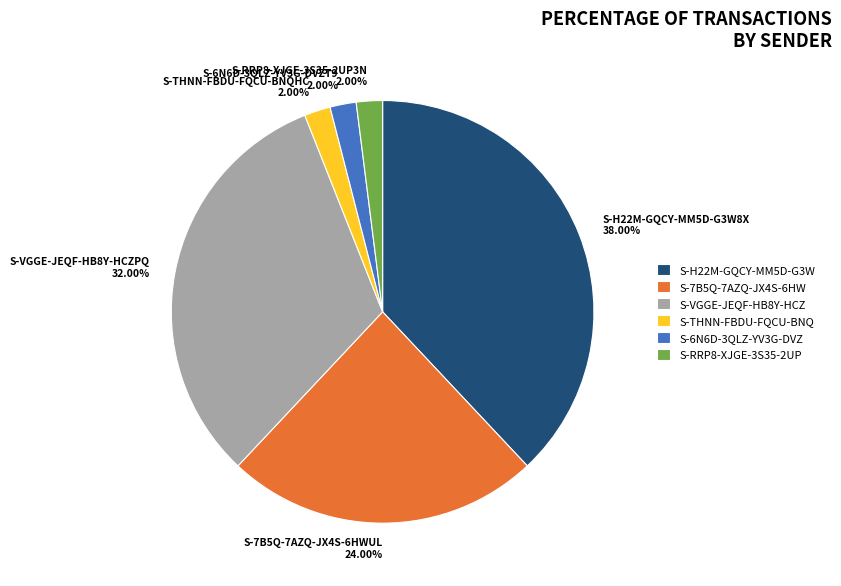

How many slices are in this pie chart?

6